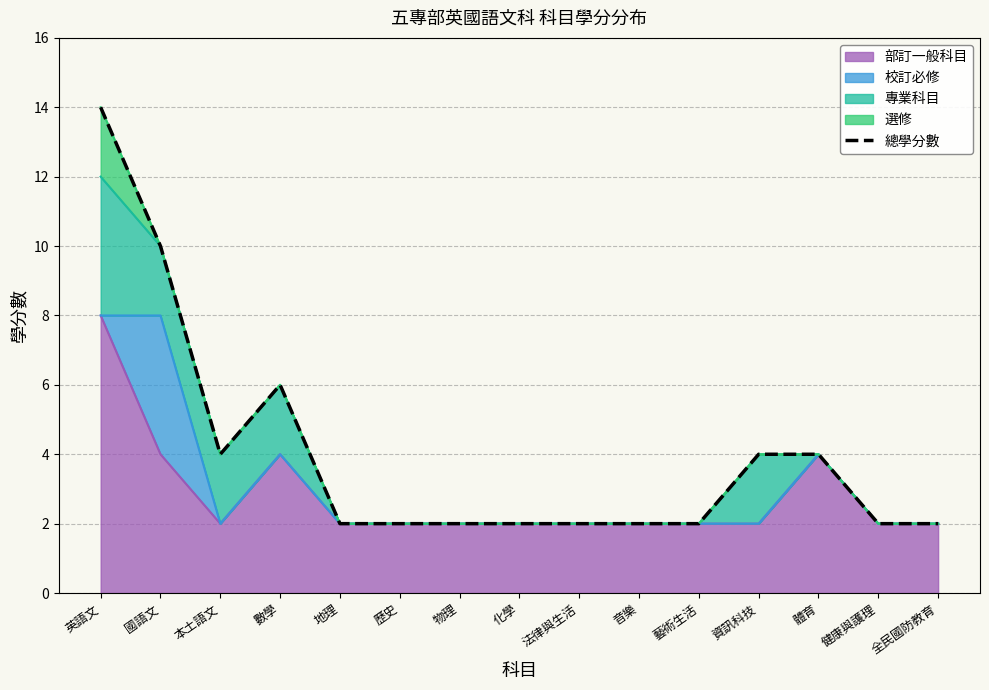

What is the label of the 10th point from the right?

歷史